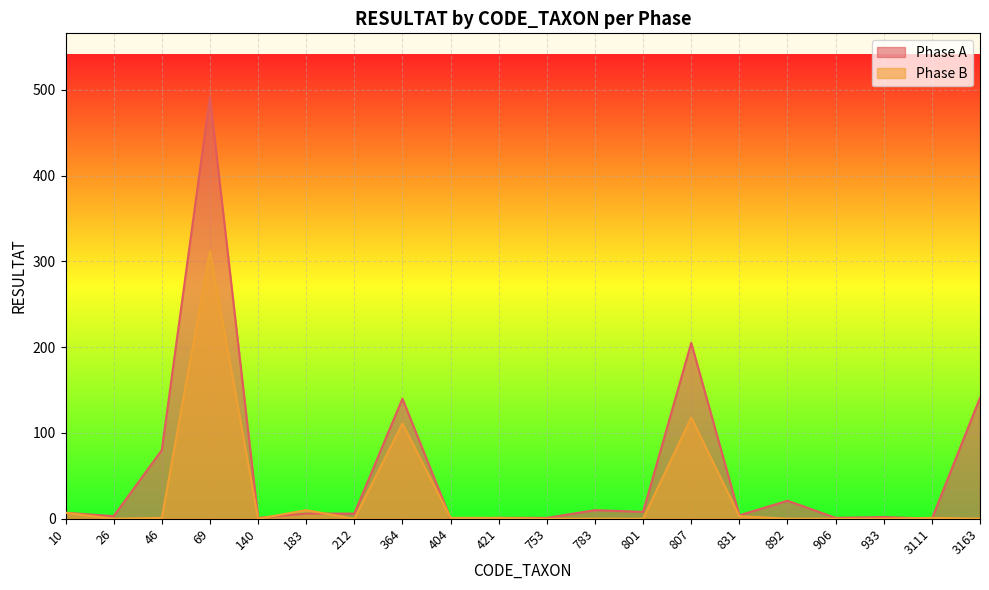

What is the difference between the maximum and minimum values in the Phase A series?

492